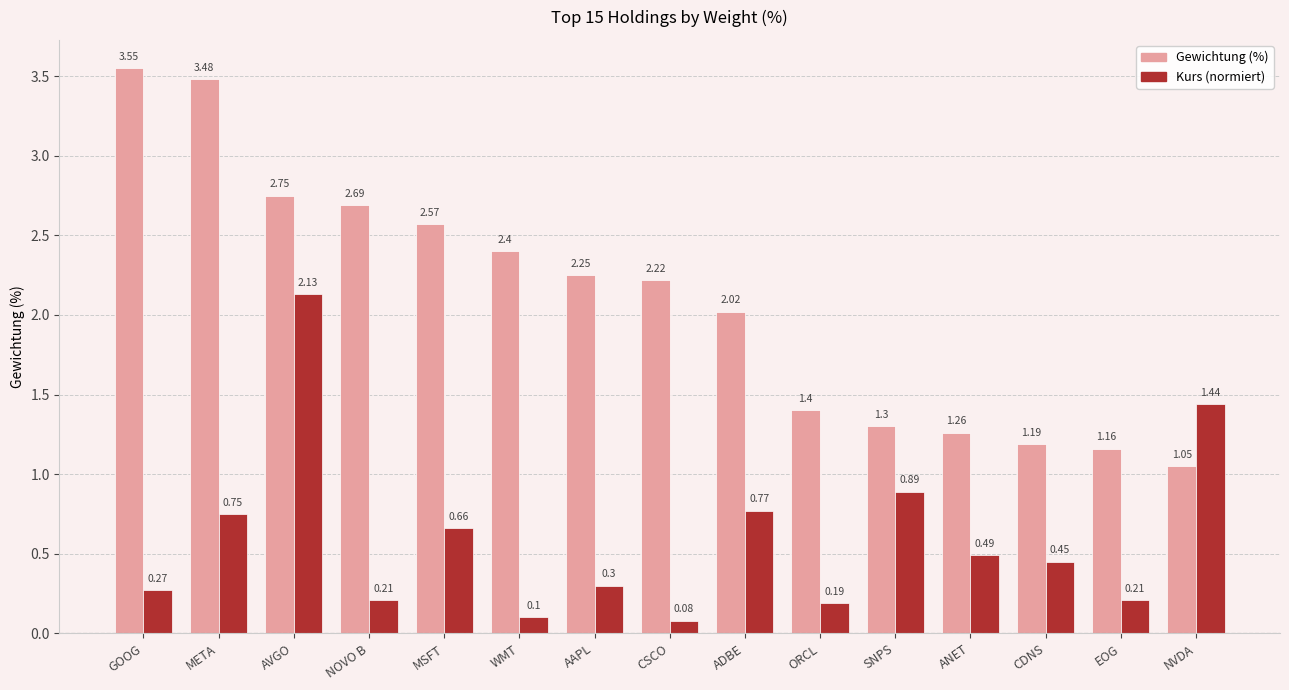

How many categories are shown in the chart?

15